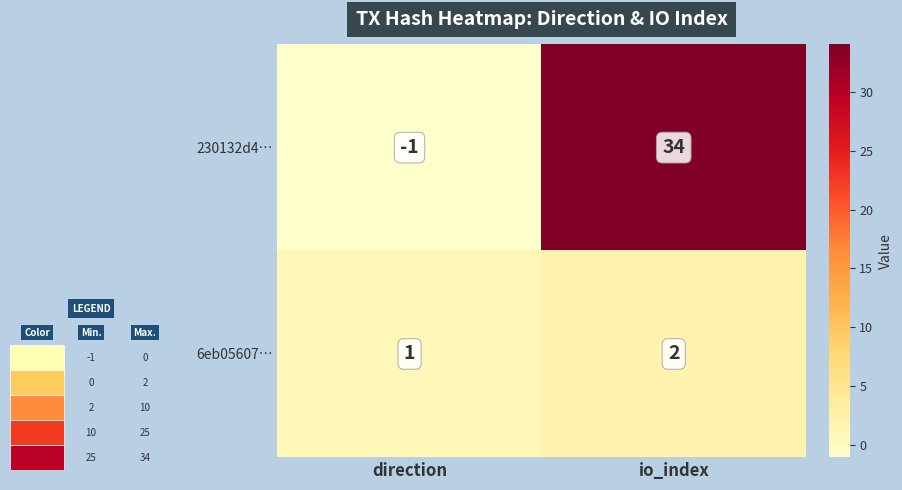

Which series changed the most between direction and io_index?

230132d4…